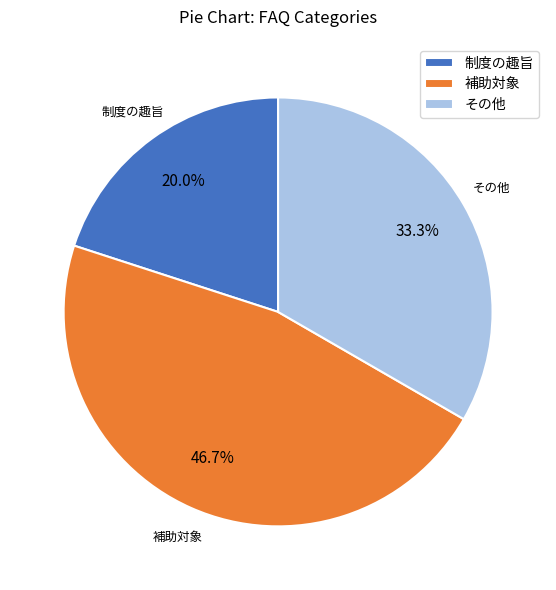

What portion of the pie excludes 補助対象?

53.3%